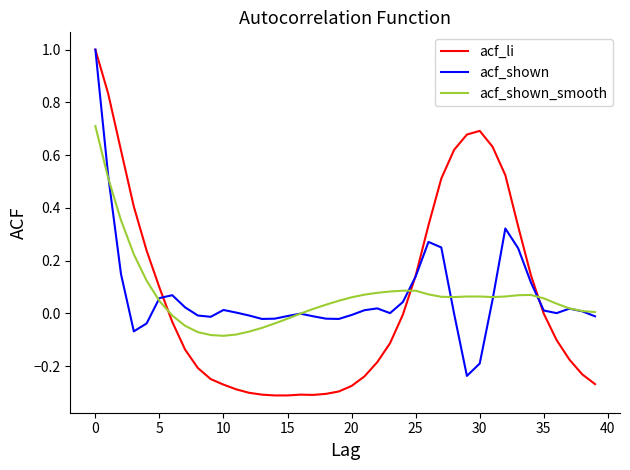

Which series has the widest spread of values?

acf_li